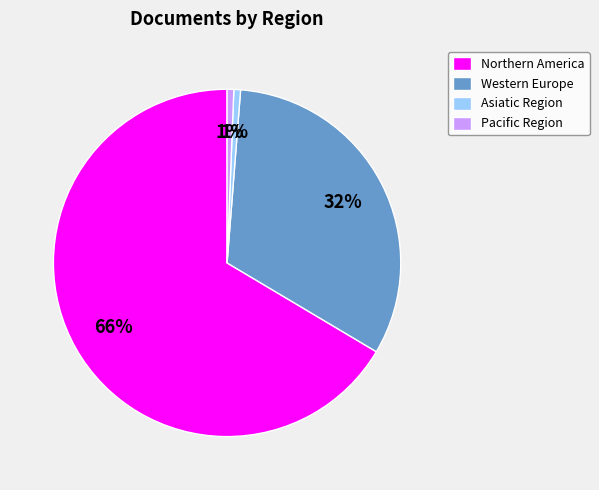

What percentage is the Western Europe slice, to the nearest percent?

32%